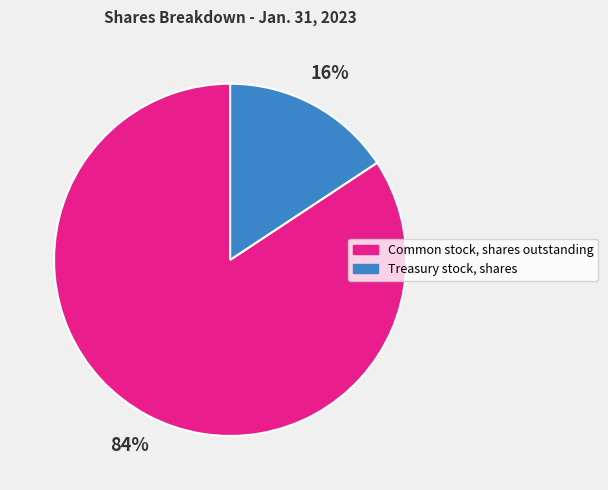

To the nearest percent, what is the combined percentage of Common stock, shares outstanding and Treasury stock, shares?

100%